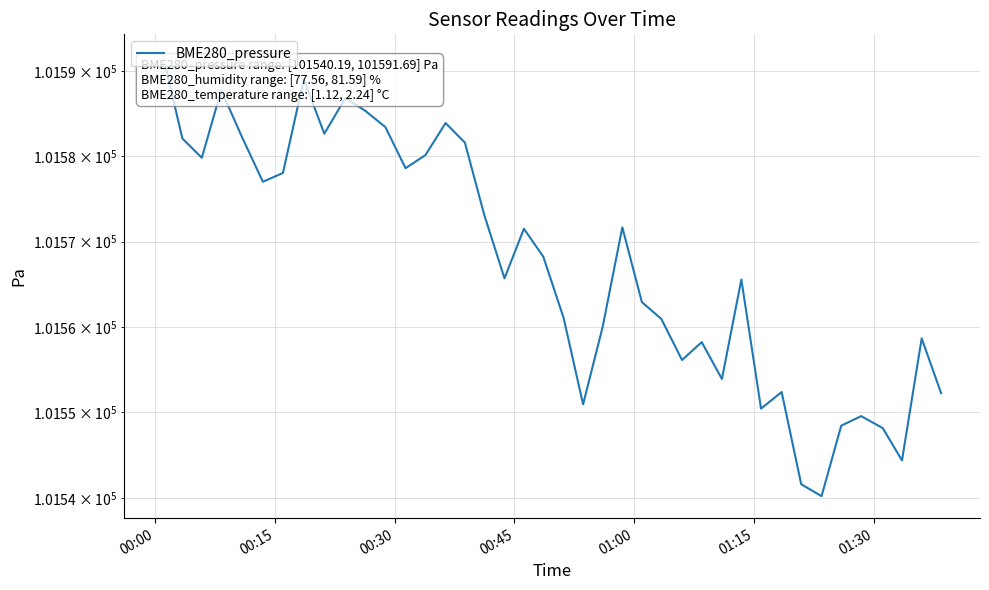

How many points are lower than both their immediate neighbors (excluding endpoints)?

11